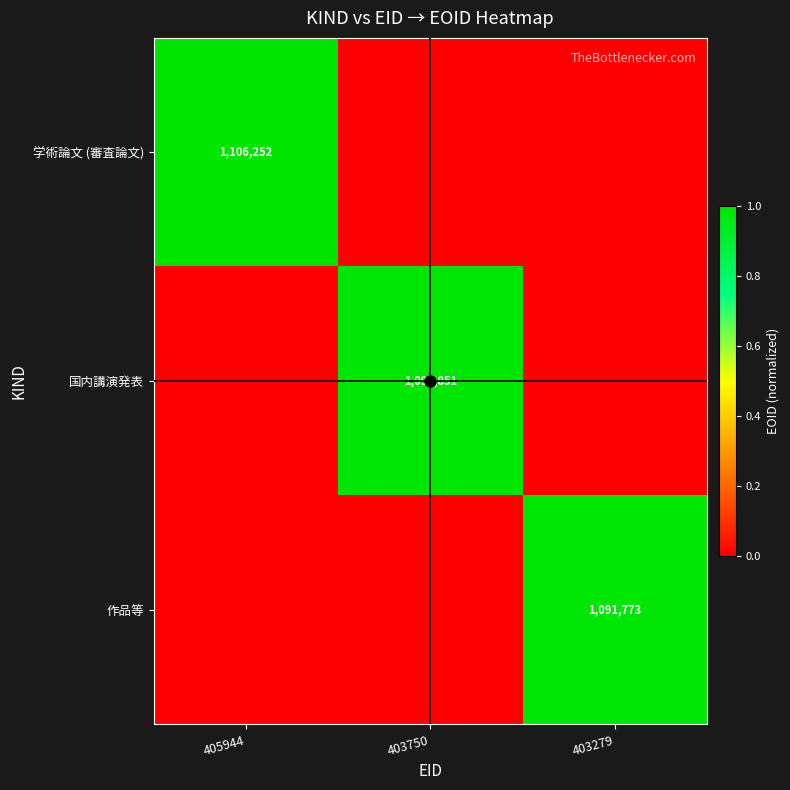

True or false: 作品等 has a value of 1.4 at 403279.

False